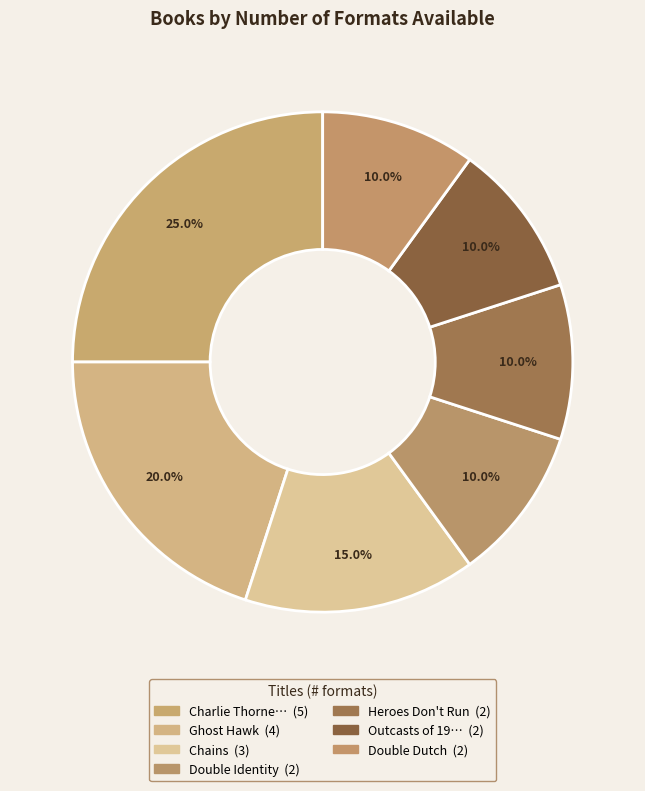

Count the number of slices in the pie.

7